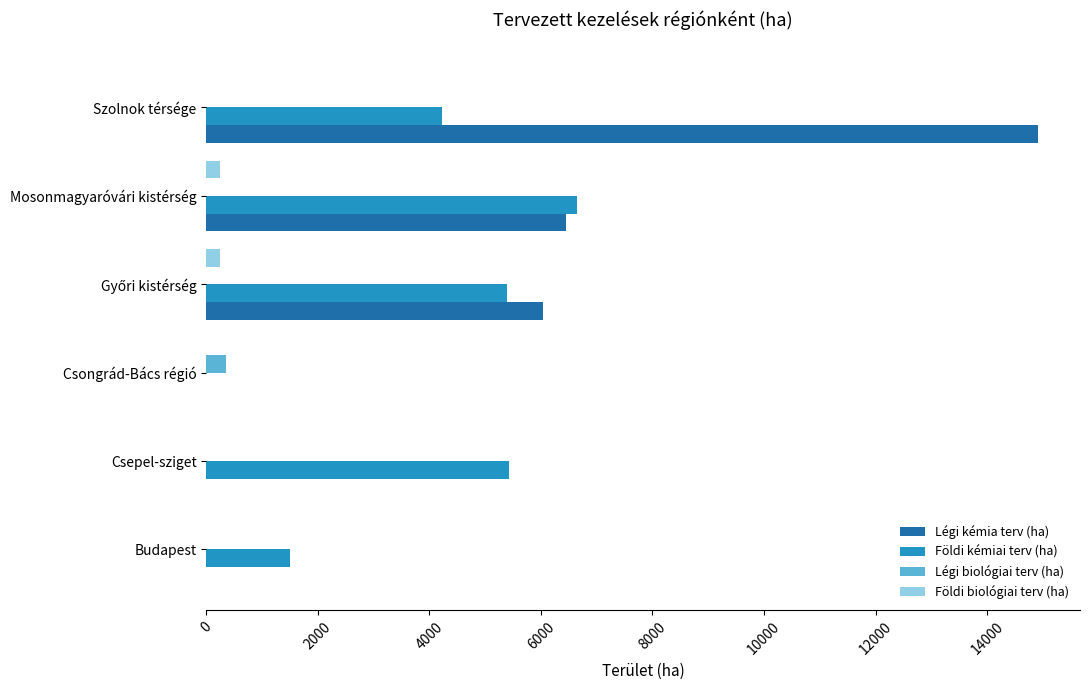

What is the sum of all Földi biológiai terv (ha) values?

500